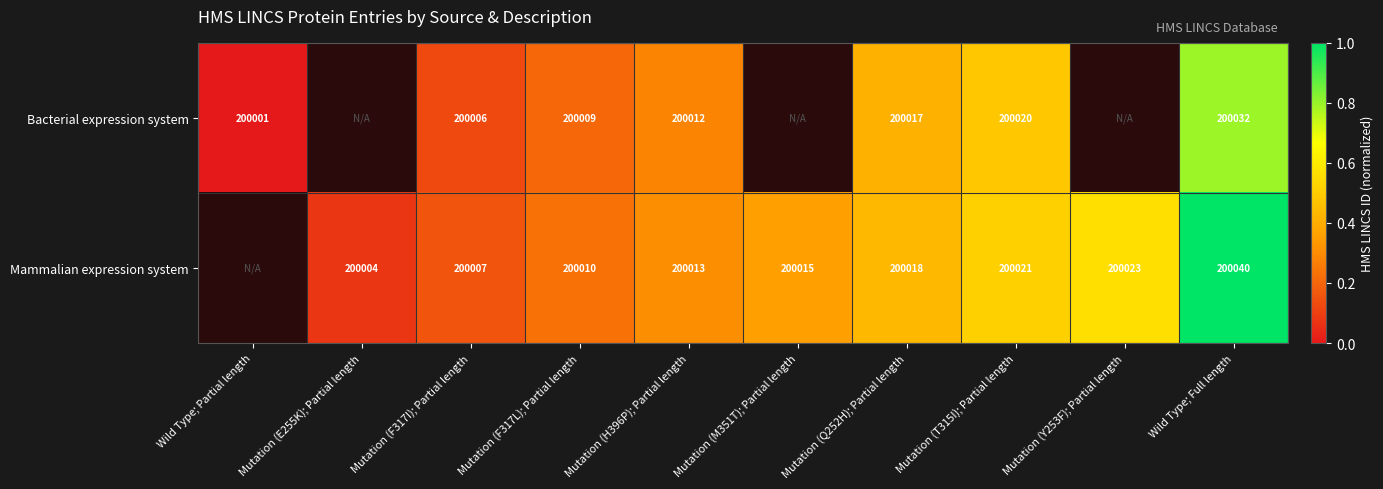

What is the total value across all series at Mutation (F317I); Partial length?

400013